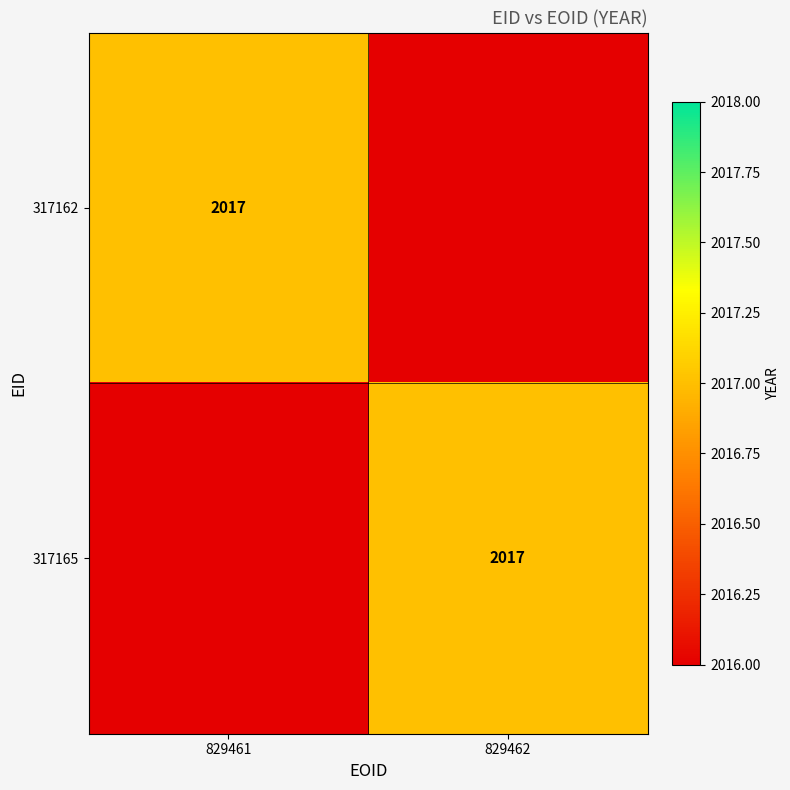

The 317165 series shows 3357 at 829462. True or false?

False